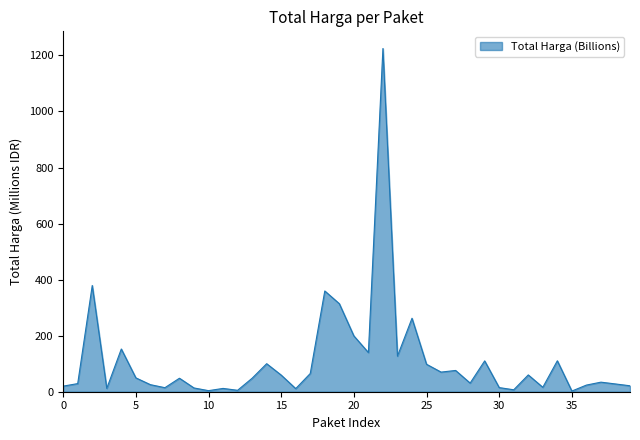

What is the difference between the maximum and minimum values?

1222.3